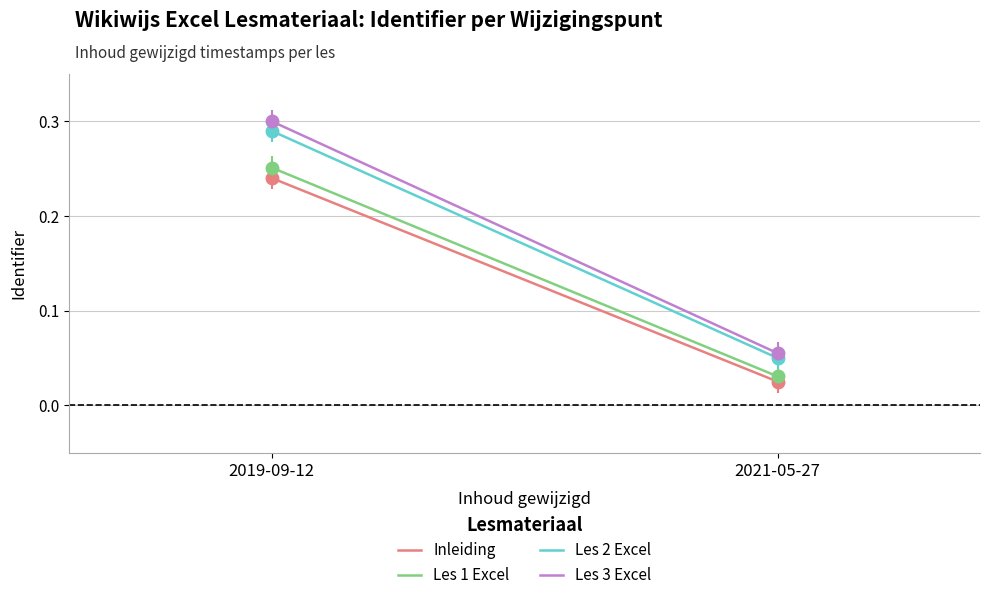

What is the label of the 2nd point from the left?

2021-05-27